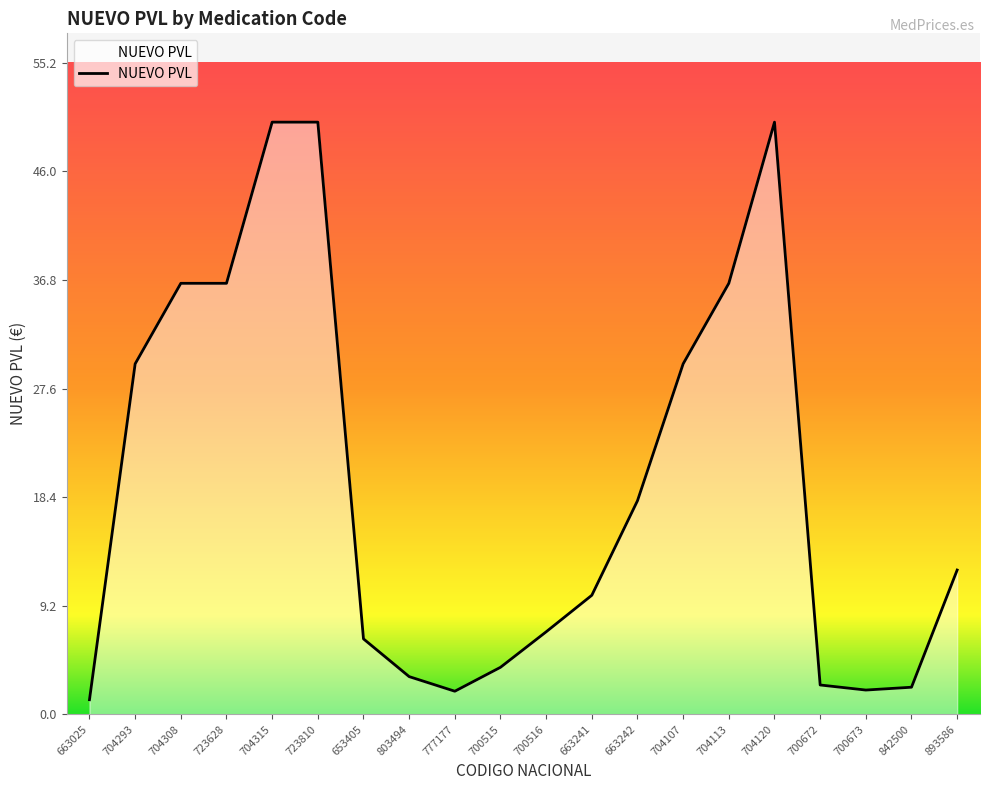

What is the greatest value displayed?

50.2